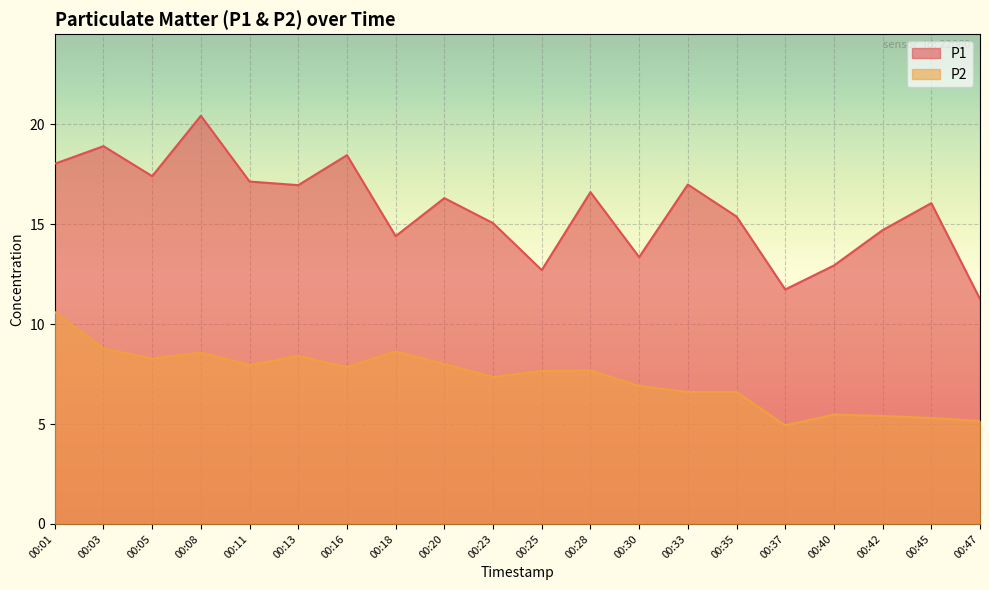

How many categories are shown in the chart?

20